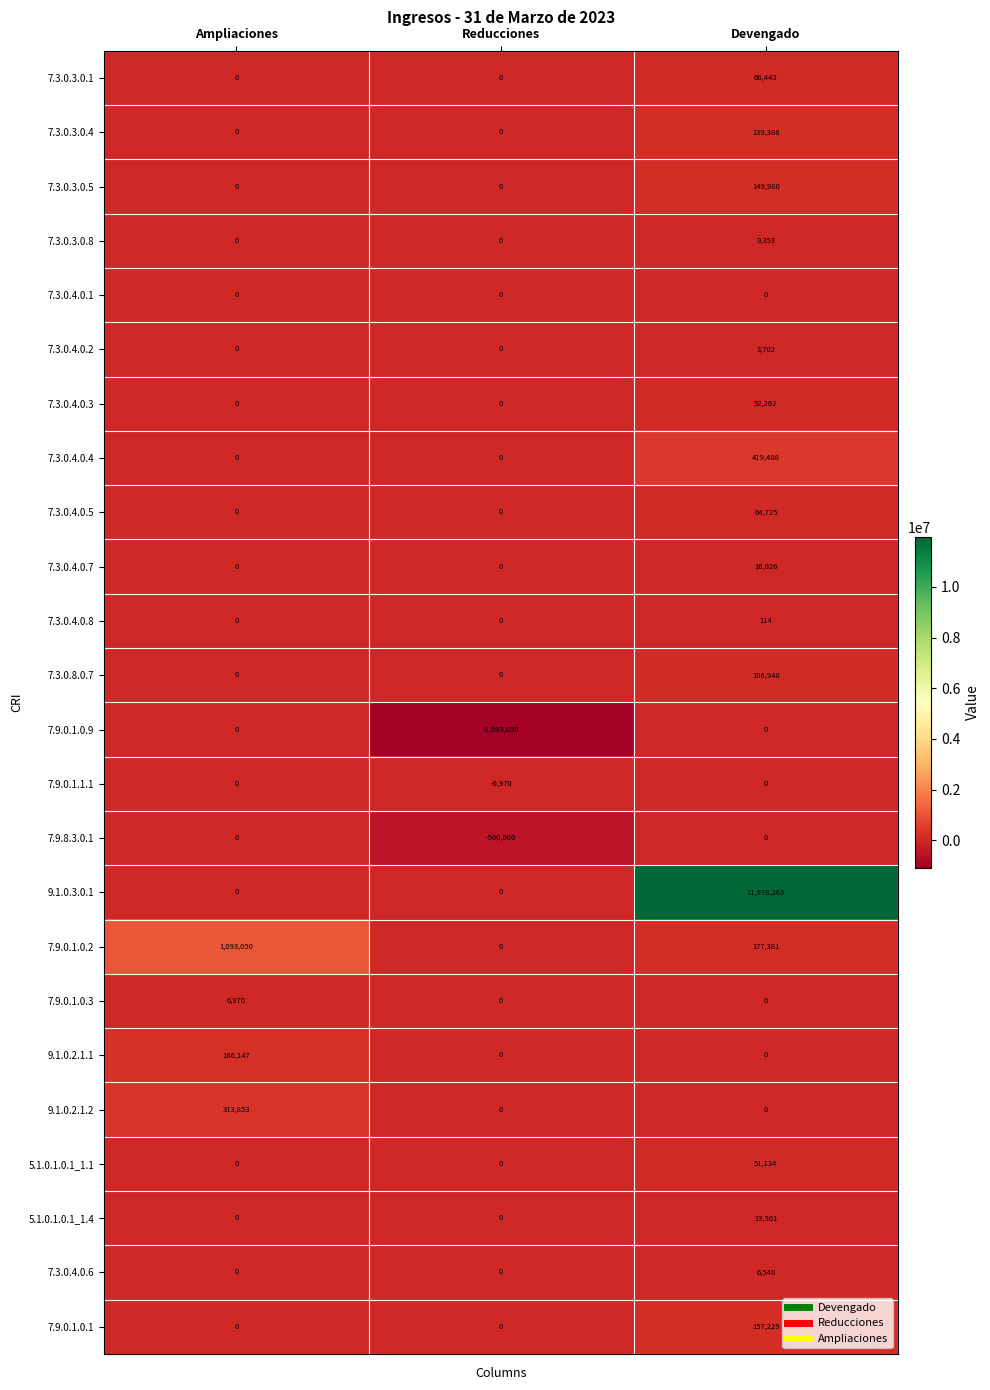

Which category has the highest value in the 9.1.0.3.0.1 series?

Devengado